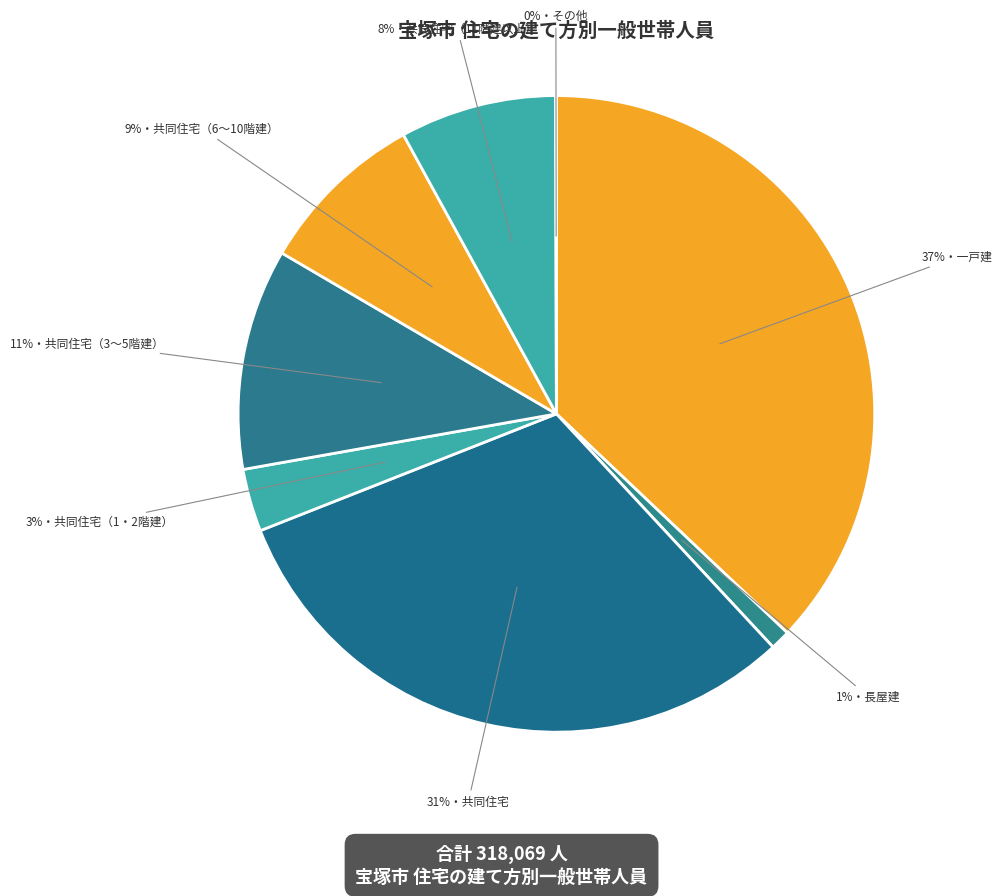

How many segments does this pie chart have?

8